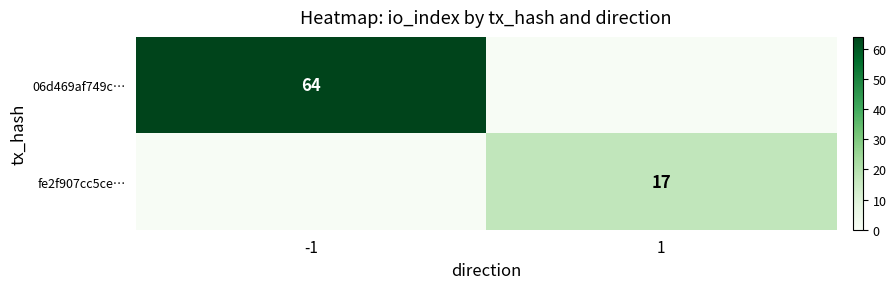

At -1, list the series in order from largest to smallest.

06d469af749c…, fe2f907cc5ce…